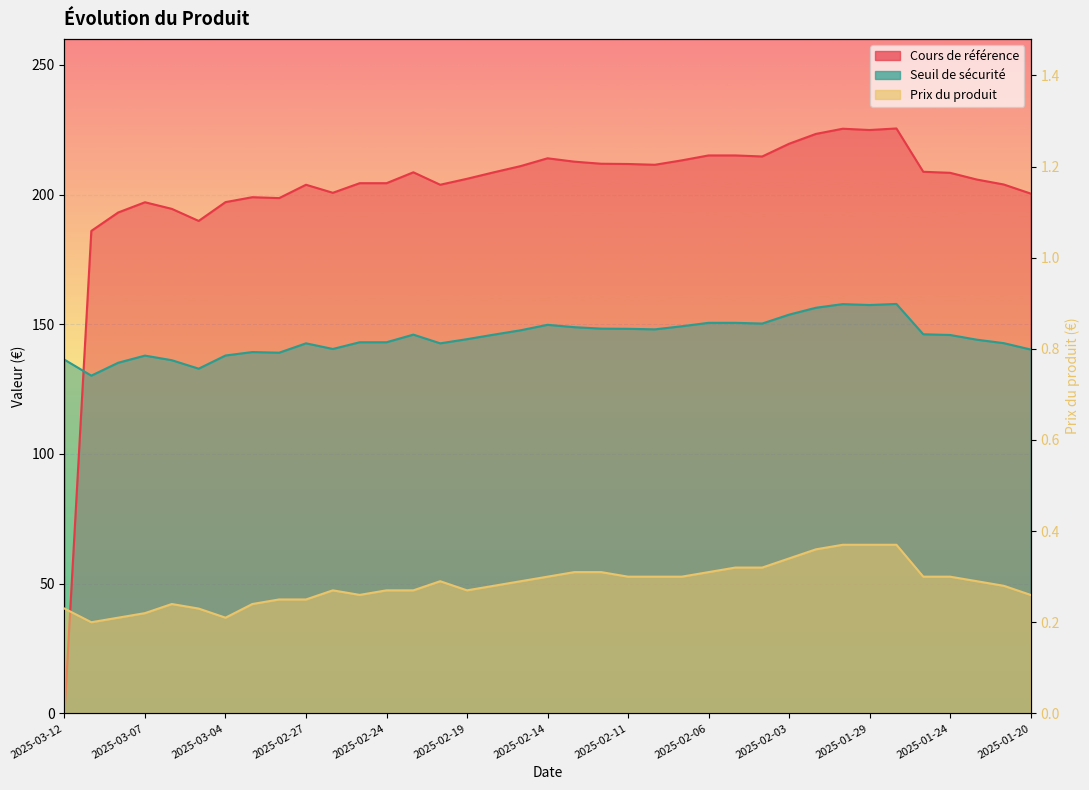

Rank the series at 2025-01-28 from lowest to highest value.

Prix du produit, Seuil de sécurité, Cours de référence